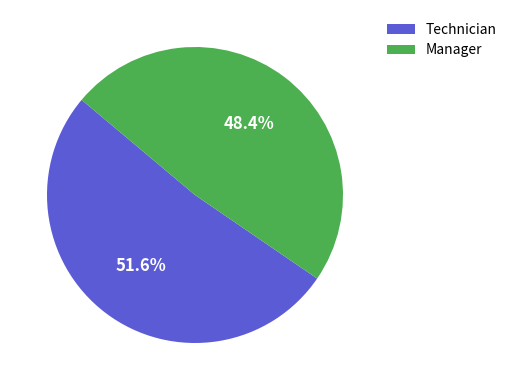

Rank the categories by value from highest to lowest.

Technician, Manager